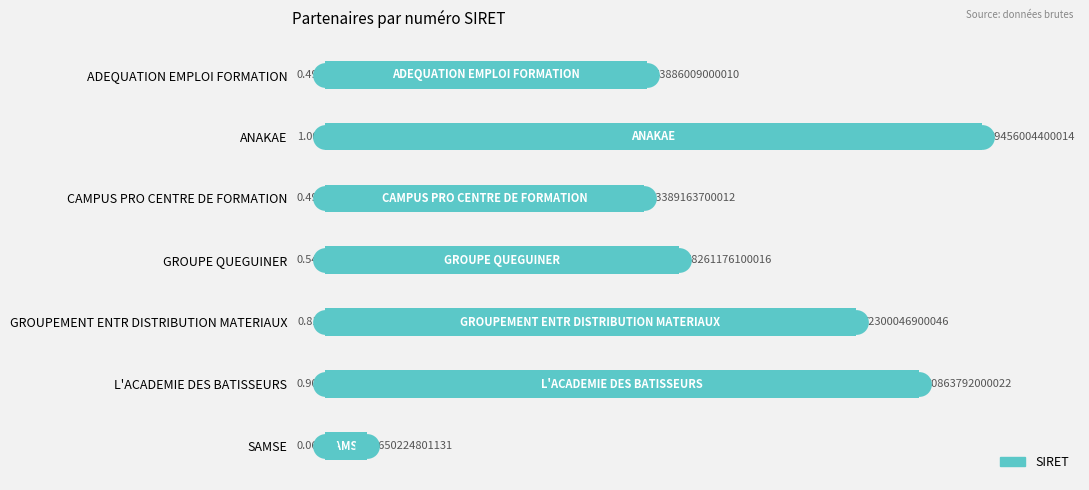

What is the label of the 2nd bar from the bottom?

L'ACADEMIE DES BATISSEURS